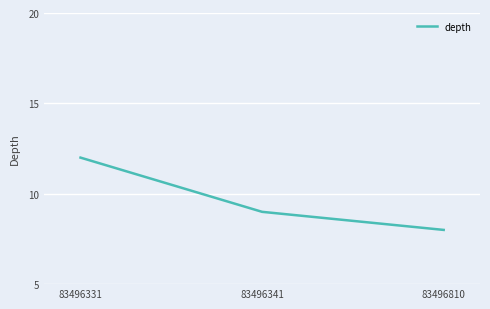

List the labels in order of value, largest first.

83496331, 83496341, 83496810